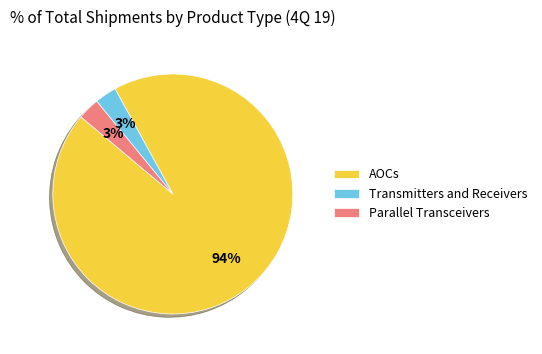

Is AOCs the majority of the pie?

Yes